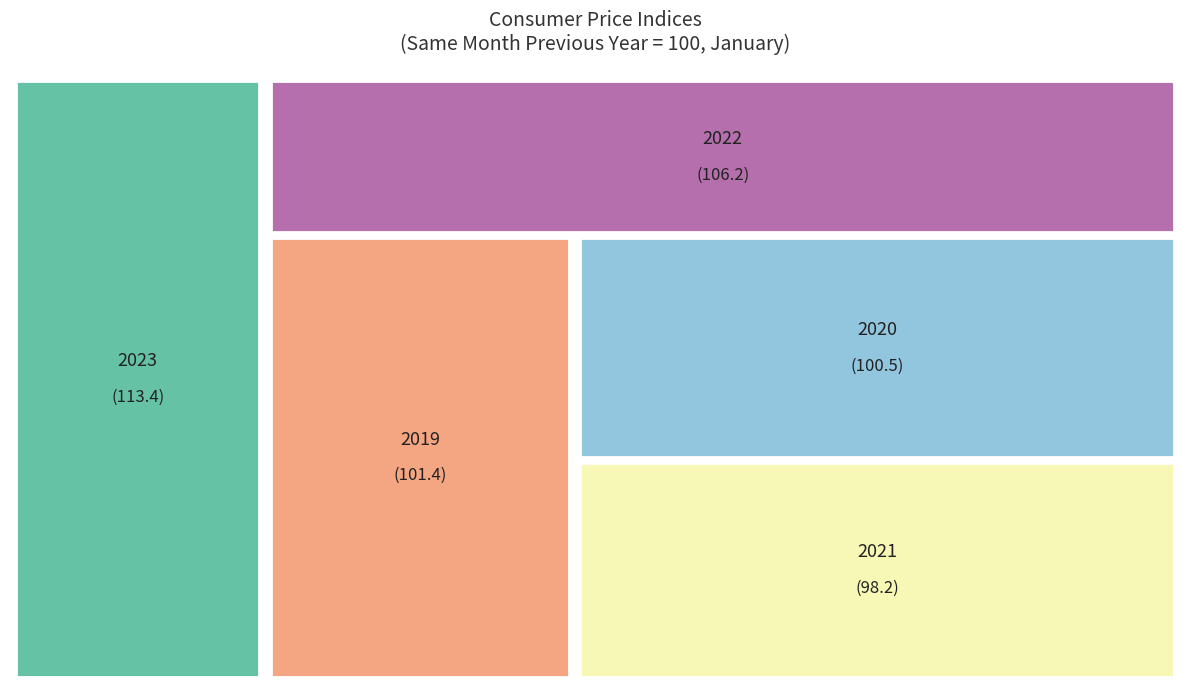

Does 2021 represent more than half of the total?

No